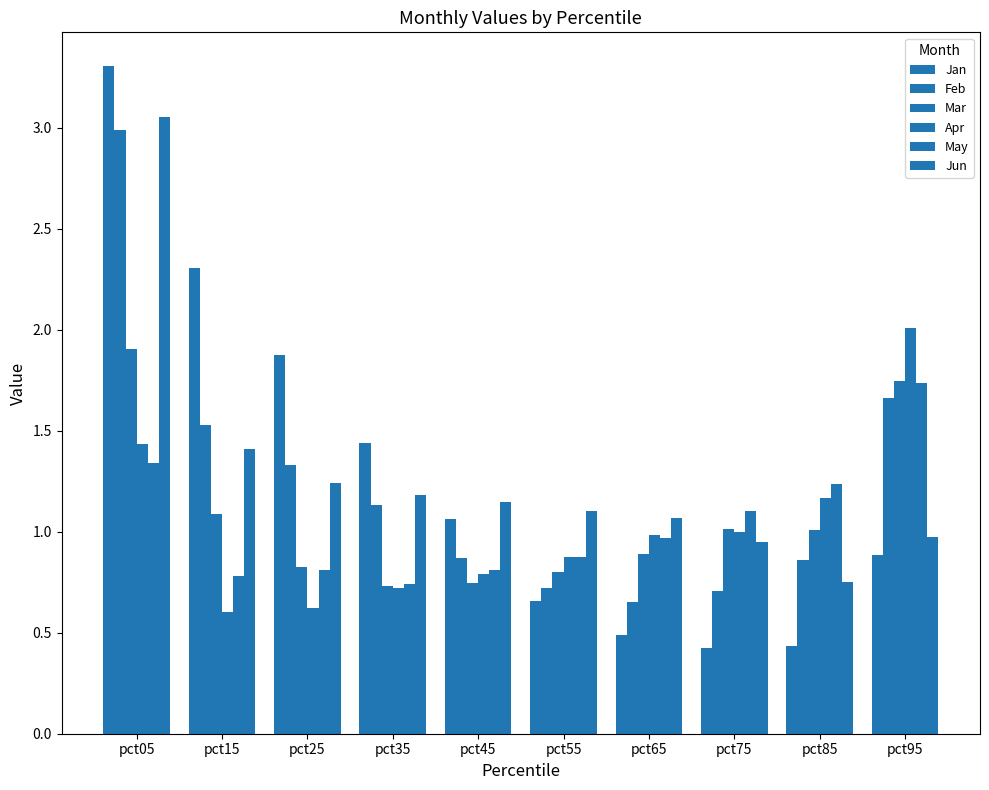

Which series has the widest spread of values?

Jan